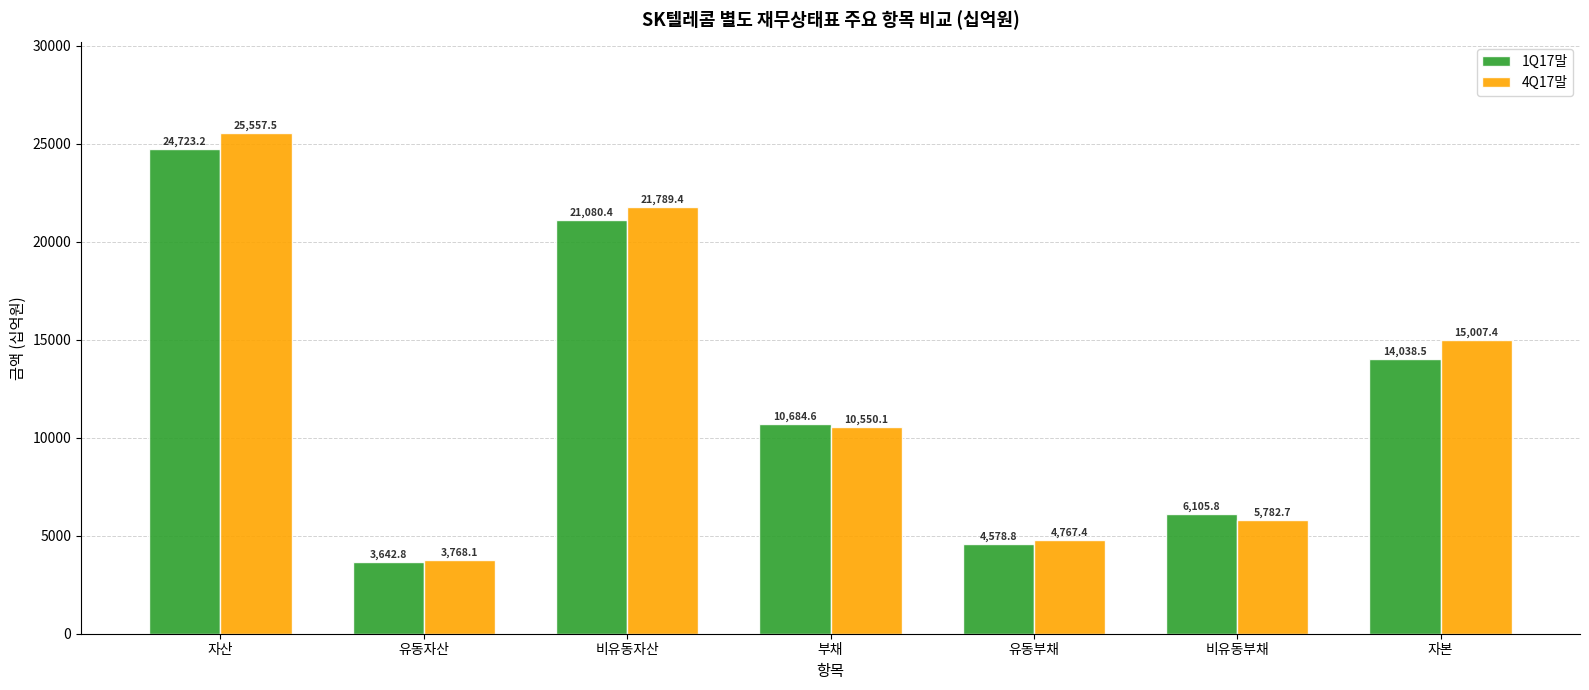

Is the value of 4Q17말 at 비유동부채 greater than the value of 1Q17말 at 부채?

No